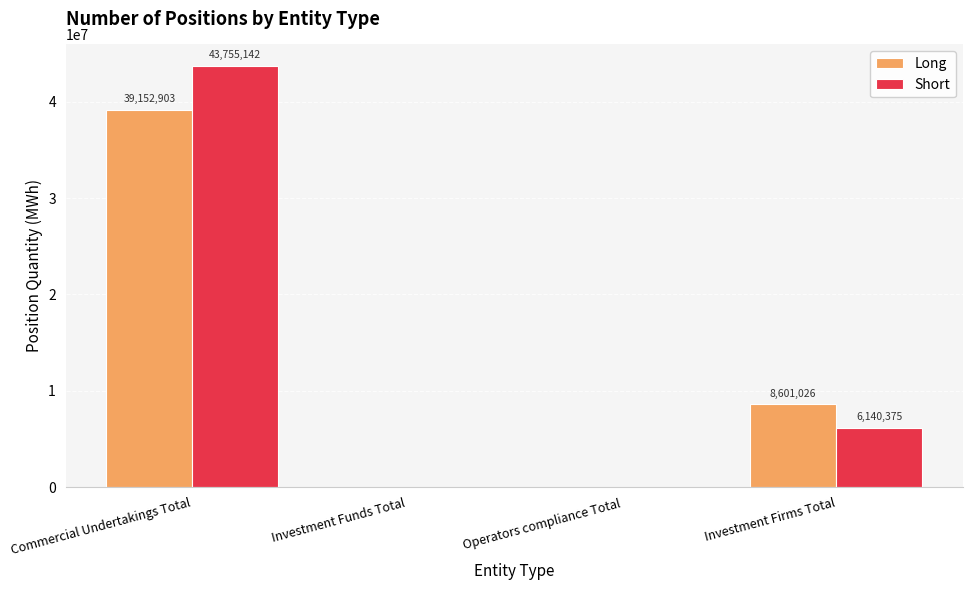

Is it true that Short equals 0 at Investment Funds Total?

True